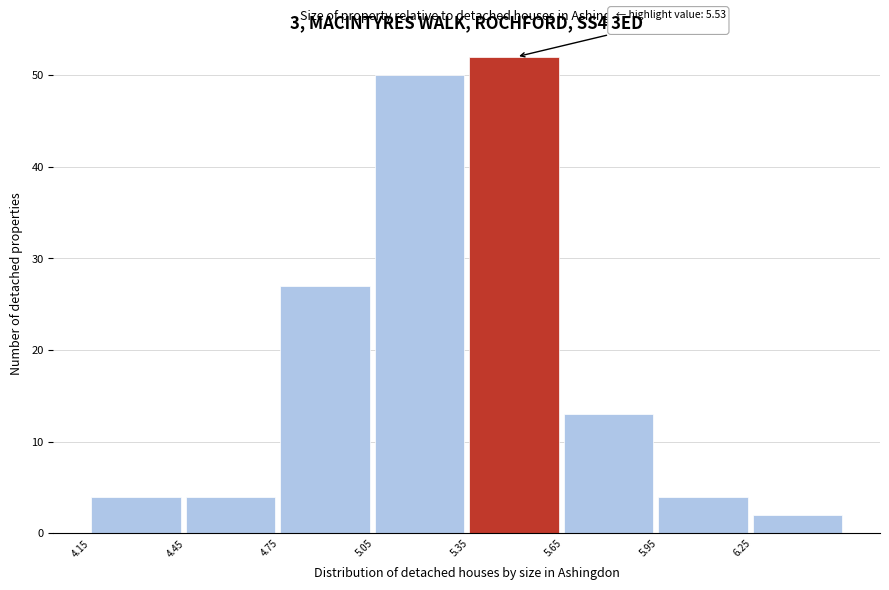

Over which range of the x-axis is the bar tallest?

5.35 to 5.65